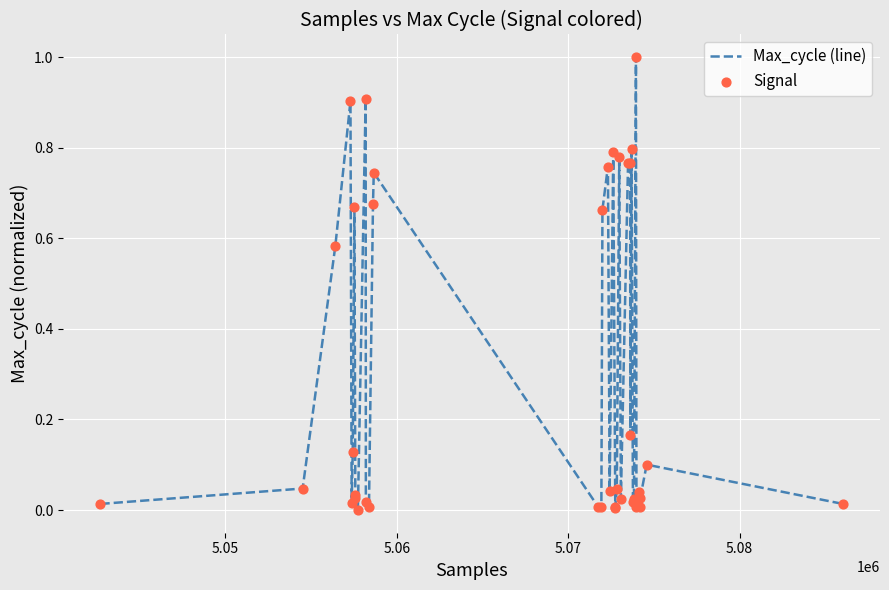

What is the difference between the maximum and minimum values?

1.0